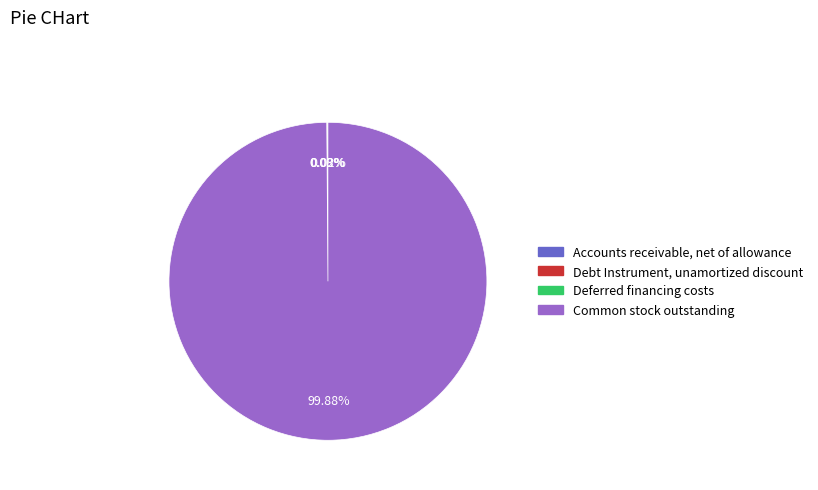

Which slice is the largest?

Common stock outstanding